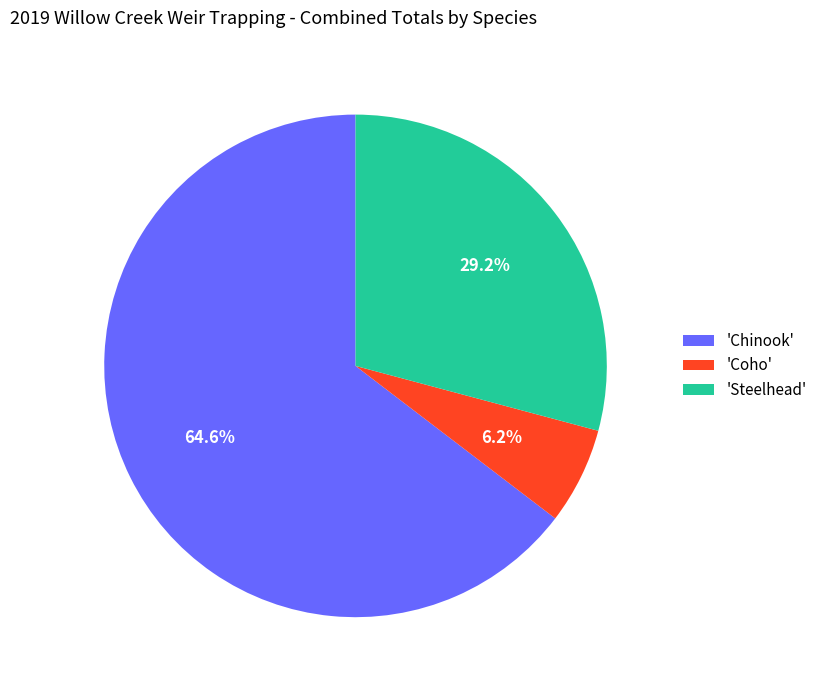

Is there a majority slice in this chart?

Yes